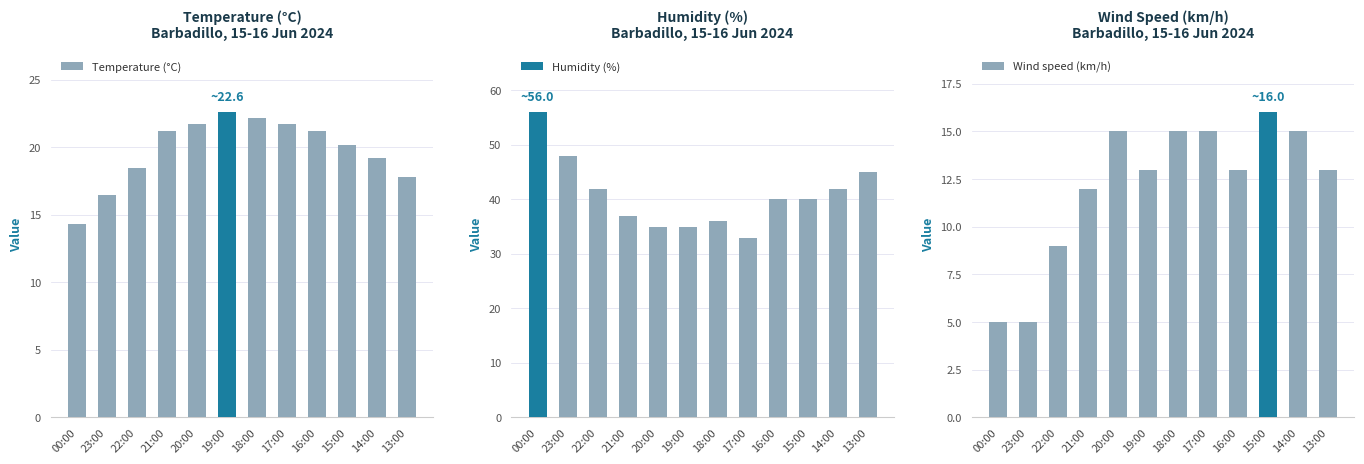

Read the Humidity (%) value at 00:00.

56